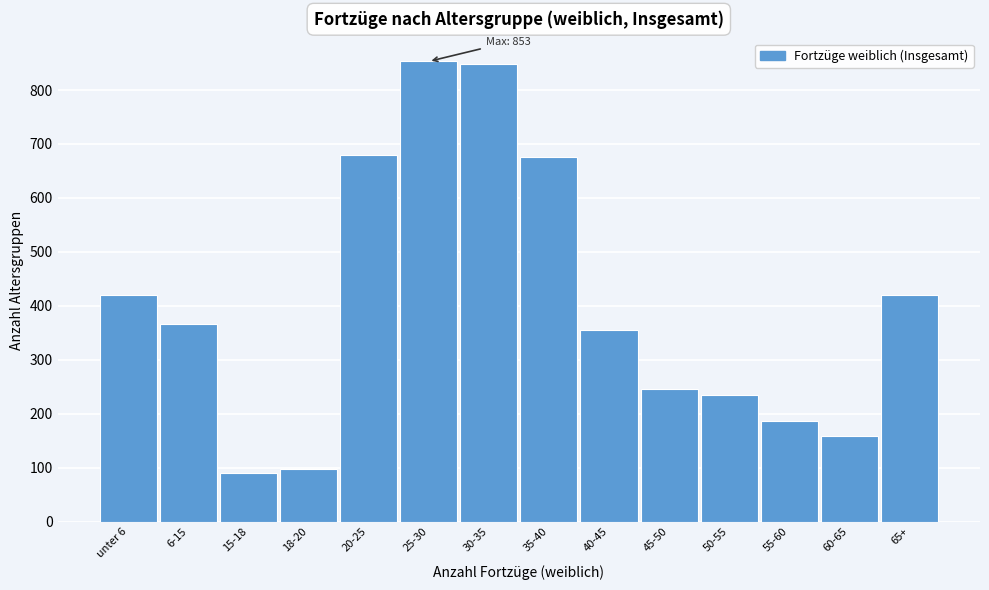

Is it true that the value at 40-45 is 355?

True